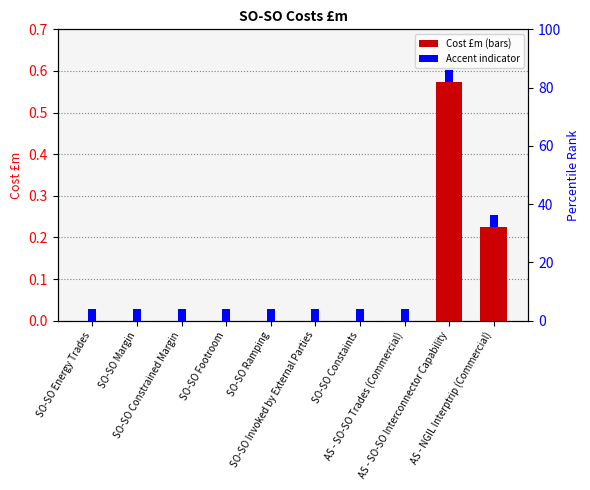

List the labels in order of value, smallest first.

SO-SO Energy Trades, SO-SO Margin, SO-SO Constrained Margin, SO-SO Footroom, SO-SO Ramping, SO-SO Invoked by External Parties, SO-SO Constaints, AS - SO-SO Trades (Commercial), AS - NGIL Interptrip (Commercial), AS - SO-SO Interconnector Capability